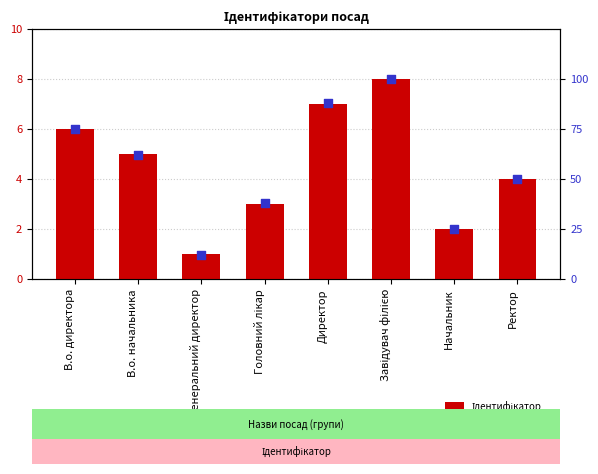

What is the total value across all series at В.о. начальника?

67